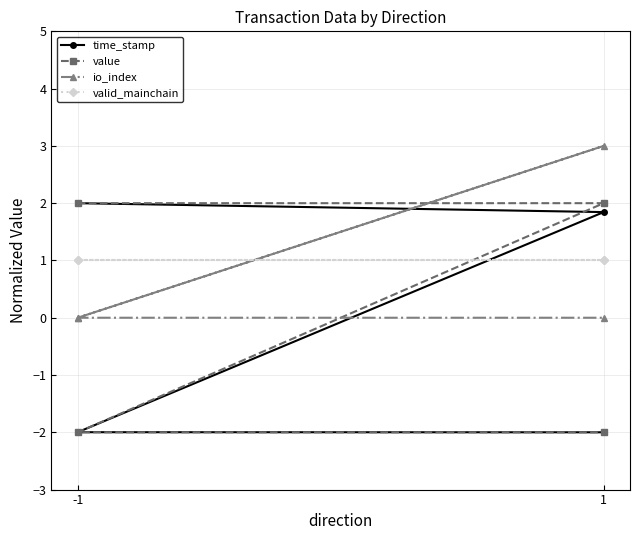

How many io_index values are between 0 and 3?

4